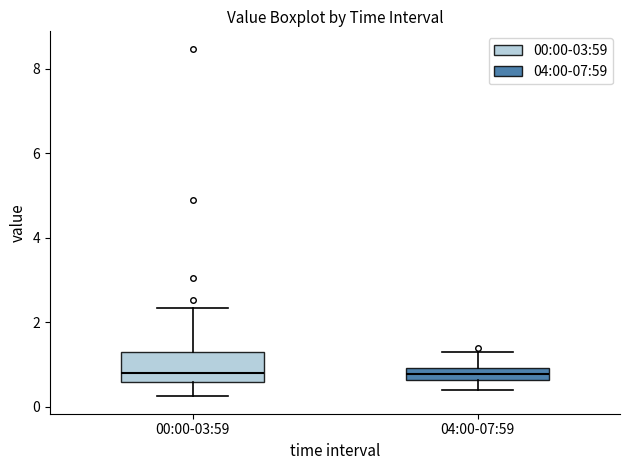

Where does the upper whisker of the box for 00:00-03:59 end on the y-axis? The values are not printed on the chart, so give them approximately, as read against the axis.

2.4